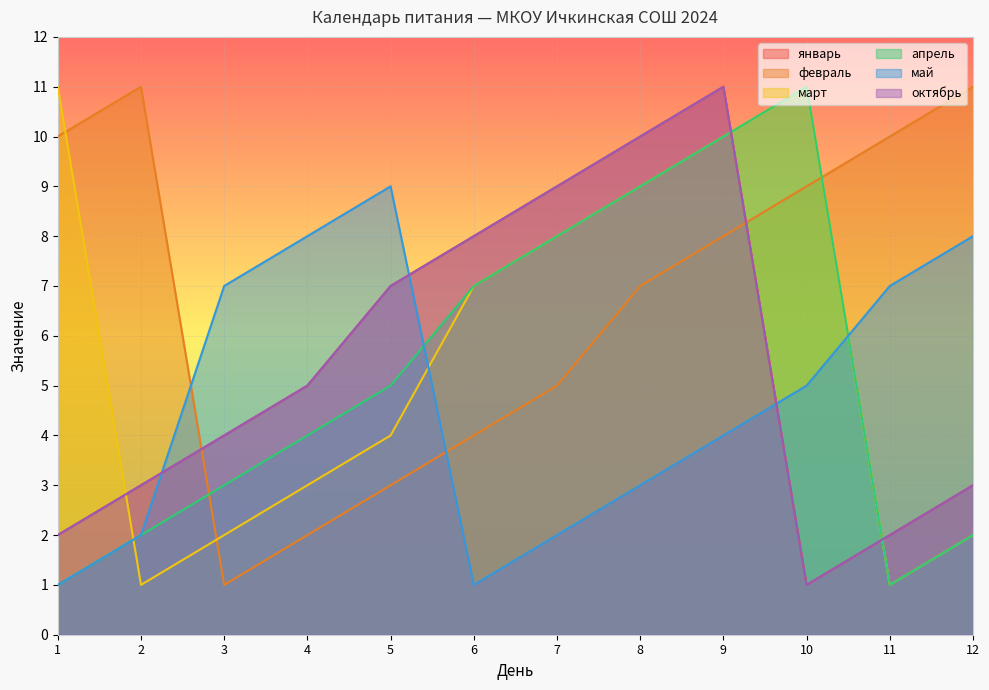

Is it true that май equals 1 at 6?

True